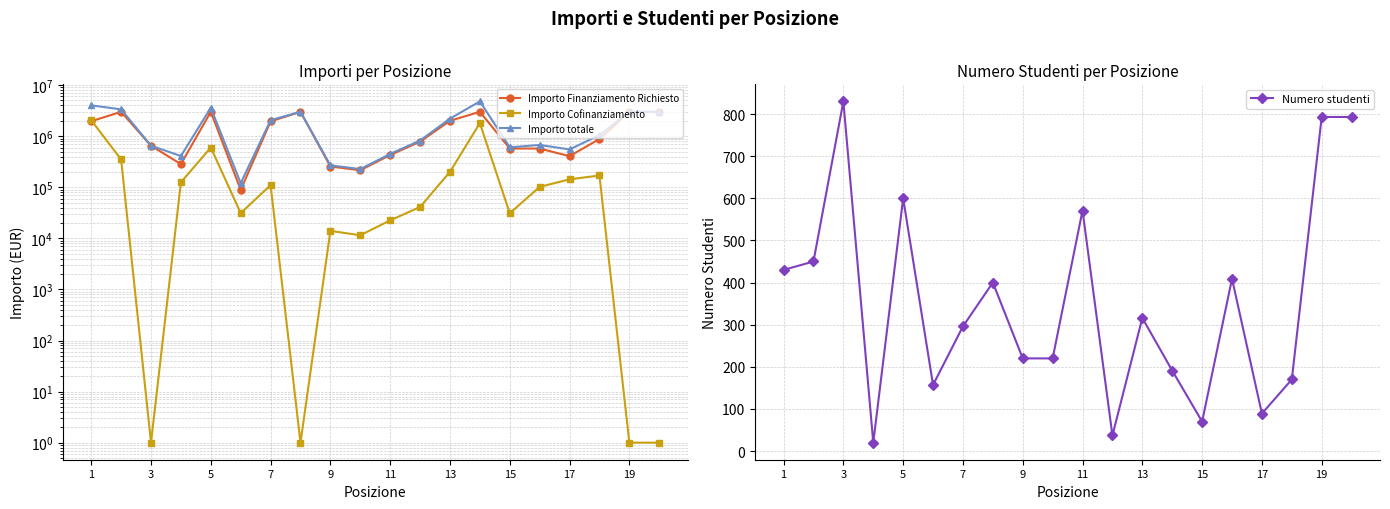

At which category does Numero studenti reach its first local peak?

3